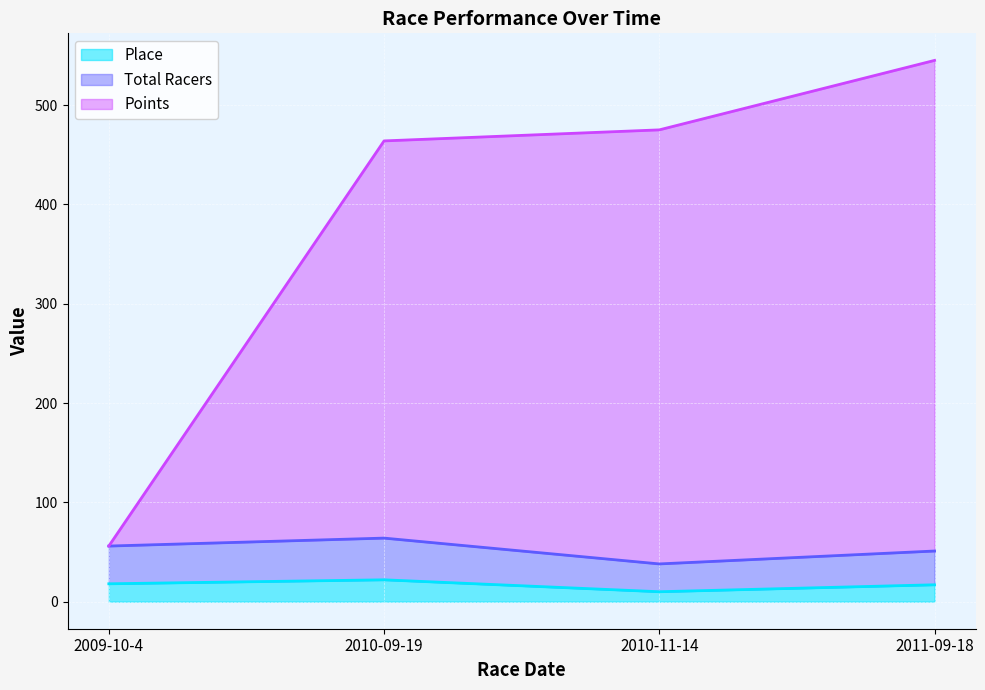

The Total Racers series shows 90.7 at 2009-10-4. True or false?

False